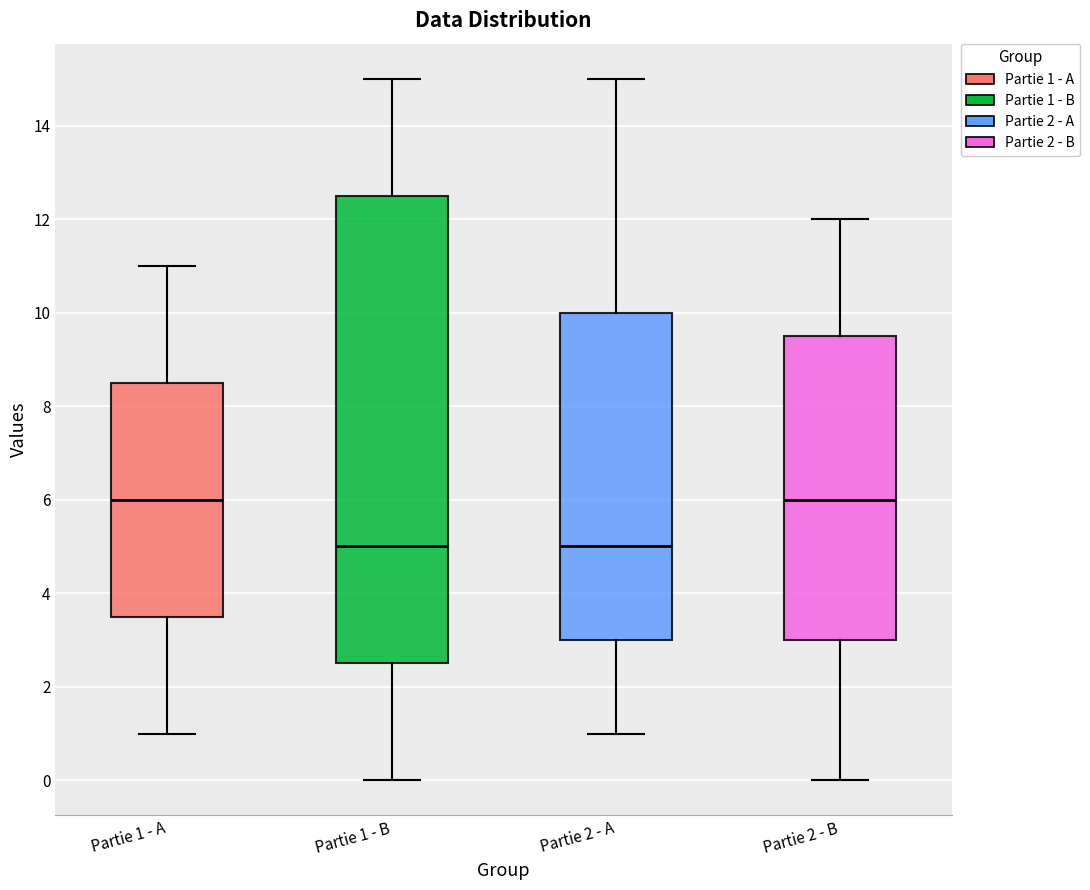

Comparing the boxes themselves (not the whiskers), which one is the tallest?

Partie 1 - B